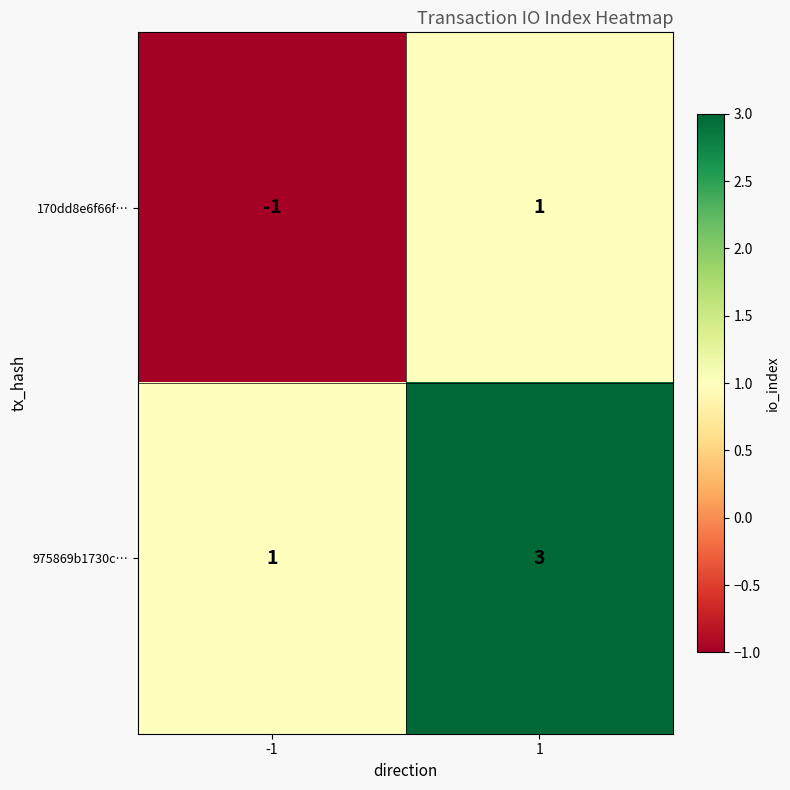

What is the sum of the 975869b1730c… values at 1 and -1?

4